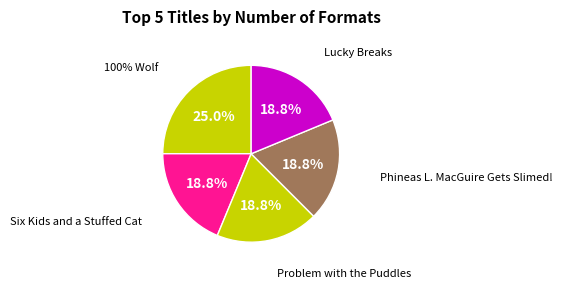

Is there a majority slice in this chart?

No